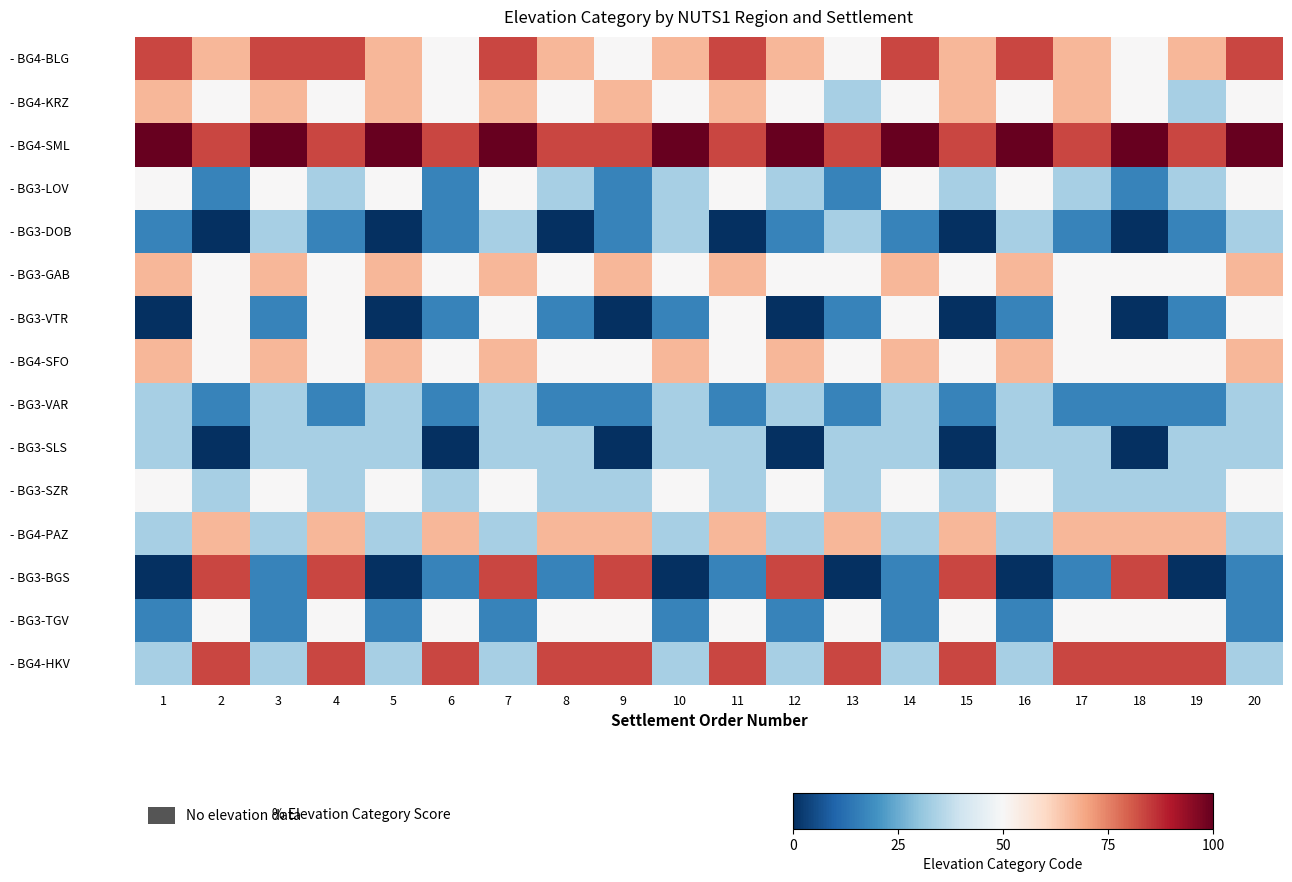

Reading left to right, transcribe all the data shown in this chart.

- BG4-BLG: 1=83.3	2=66.7	3=83.3	4=83.3	5=66.7	6=50.0	7=83.3	8=66.7	9=50.0	10=66.7	11=83.3	12=66.7	13=50.0	14=83.3	15=66.7	16=83.3	17=66.7	18=50.0	19=66.7	20=83.3
- BG4-KRZ: 1=66.7	2=50.0	3=66.7	4=50.0	5=66.7	6=50.0	7=66.7	8=50.0	9=66.7	10=50.0	11=66.7	12=50.0	13=33.3	14=50.0	15=66.7	16=50.0	17=66.7	18=50.0	19=33.3	20=50.0
- BG4-SML: 1=100.0	2=83.3	3=100.0	4=83.3	5=100.0	6=83.3	7=100.0	8=83.3	9=83.3	10=100.0	11=83.3	12=100.0	13=83.3	14=100.0	15=83.3	16=100.0	17=83.3	18=100.0	19=83.3	20=100.0
- BG3-LOV: 1=50.0	2=16.7	3=50.0	4=33.3	5=50.0	6=16.7	7=50.0	8=33.3	9=16.7	10=33.3	11=50.0	12=33.3	13=16.7	14=50.0	15=33.3	16=50.0	17=33.3	18=16.7	19=33.3	20=50.0
- BG3-DOB: 1=16.7	2=0.0	3=33.3	4=16.7	5=0.0	6=16.7	7=33.3	8=0.0	9=16.7	10=33.3	11=0.0	12=16.7	13=33.3	14=16.7	15=0.0	16=33.3	17=16.7	18=0.0	19=16.7	20=33.3
- BG3-GAB: 1=66.7	2=50.0	3=66.7	4=50.0	5=66.7	6=50.0	7=66.7	8=50.0	9=66.7	10=50.0	11=66.7	12=50.0	13=50.0	14=66.7	15=50.0	16=66.7	17=50.0	18=50.0	19=50.0	20=66.7
- BG3-VTR: 1=0.0	2=50.0	3=16.7	4=50.0	5=0.0	6=16.7	7=50.0	8=16.7	9=0.0	10=16.7	11=50.0	12=0.0	13=16.7	14=50.0	15=0.0	16=16.7	17=50.0	18=0.0	19=16.7	20=50.0
- BG4-SFO: 1=66.7	2=50.0	3=66.7	4=50.0	5=66.7	6=50.0	7=66.7	8=50.0	9=50.0	10=66.7	11=50.0	12=66.7	13=50.0	14=66.7	15=50.0	16=66.7	17=50.0	18=50.0	19=50.0	20=66.7
- BG3-VAR: 1=33.3	2=16.7	3=33.3	4=16.7	5=33.3	6=16.7	7=33.3	8=16.7	9=16.7	10=33.3	11=16.7	12=33.3	13=16.7	14=33.3	15=16.7	16=33.3	17=16.7	18=16.7	19=16.7	20=33.3
- BG3-SLS: 1=33.3	2=0.0	3=33.3	4=33.3	5=33.3	6=0.0	7=33.3	8=33.3	9=0.0	10=33.3	11=33.3	12=0.0	13=33.3	14=33.3	15=0.0	16=33.3	17=33.3	18=0.0	19=33.3	20=33.3
- BG3-SZR: 1=50.0	2=33.3	3=50.0	4=33.3	5=50.0	6=33.3	7=50.0	8=33.3	9=33.3	10=50.0	11=33.3	12=50.0	13=33.3	14=50.0	15=33.3	16=50.0	17=33.3	18=33.3	19=33.3	20=50.0
- BG4-PAZ: 1=33.3	2=66.7	3=33.3	4=66.7	5=33.3	6=66.7	7=33.3	8=66.7	9=66.7	10=33.3	11=66.7	12=33.3	13=66.7	14=33.3	15=66.7	16=33.3	17=66.7	18=66.7	19=66.7	20=33.3
- BG3-BGS: 1=0.0	2=83.3	3=16.7	4=83.3	5=0.0	6=16.7	7=83.3	8=16.7	9=83.3	10=0.0	11=16.7	12=83.3	13=0.0	14=16.7	15=83.3	16=0.0	17=16.7	18=83.3	19=0.0	20=16.7
- BG3-TGV: 1=16.7	2=50.0	3=16.7	4=50.0	5=16.7	6=50.0	7=16.7	8=50.0	9=50.0	10=16.7	11=50.0	12=16.7	13=50.0	14=16.7	15=50.0	16=16.7	17=50.0	18=50.0	19=50.0	20=16.7
- BG4-HKV: 1=33.3	2=83.3	3=33.3	4=83.3	5=33.3	6=83.3	7=33.3	8=83.3	9=83.3	10=33.3	11=83.3	12=33.3	13=83.3	14=33.3	15=83.3	16=33.3	17=83.3	18=83.3	19=83.3	20=33.3